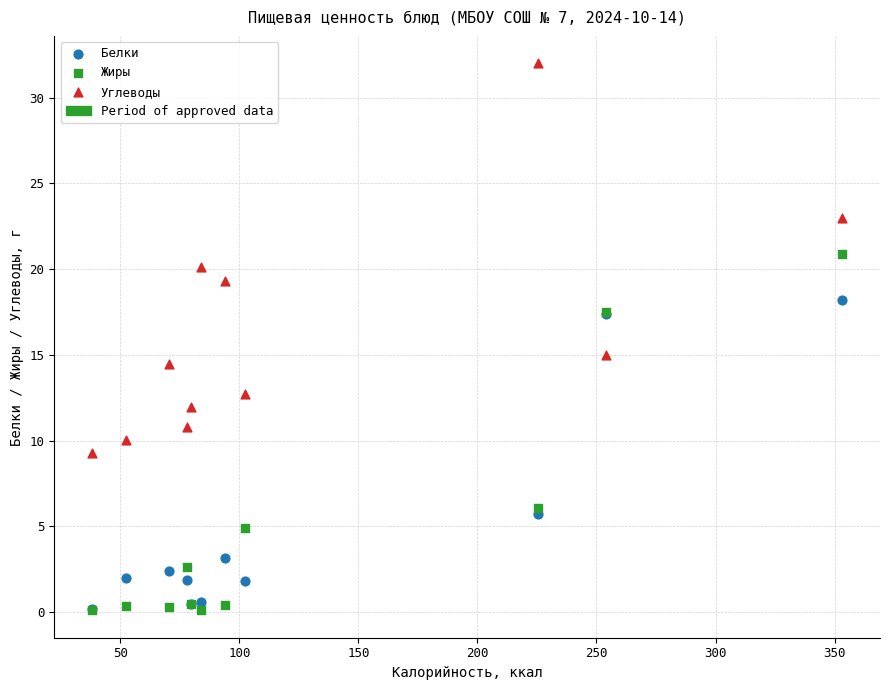

Across all series, what Y value is closest to 16?

15.0